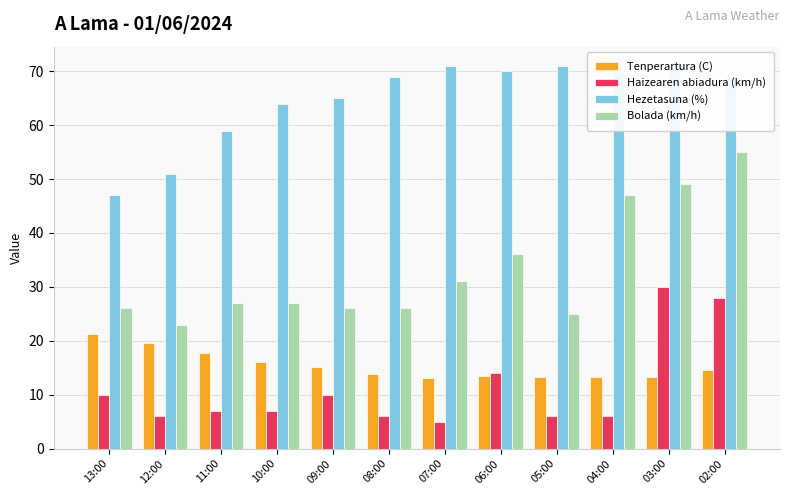

What position from the right is 08:00?

7